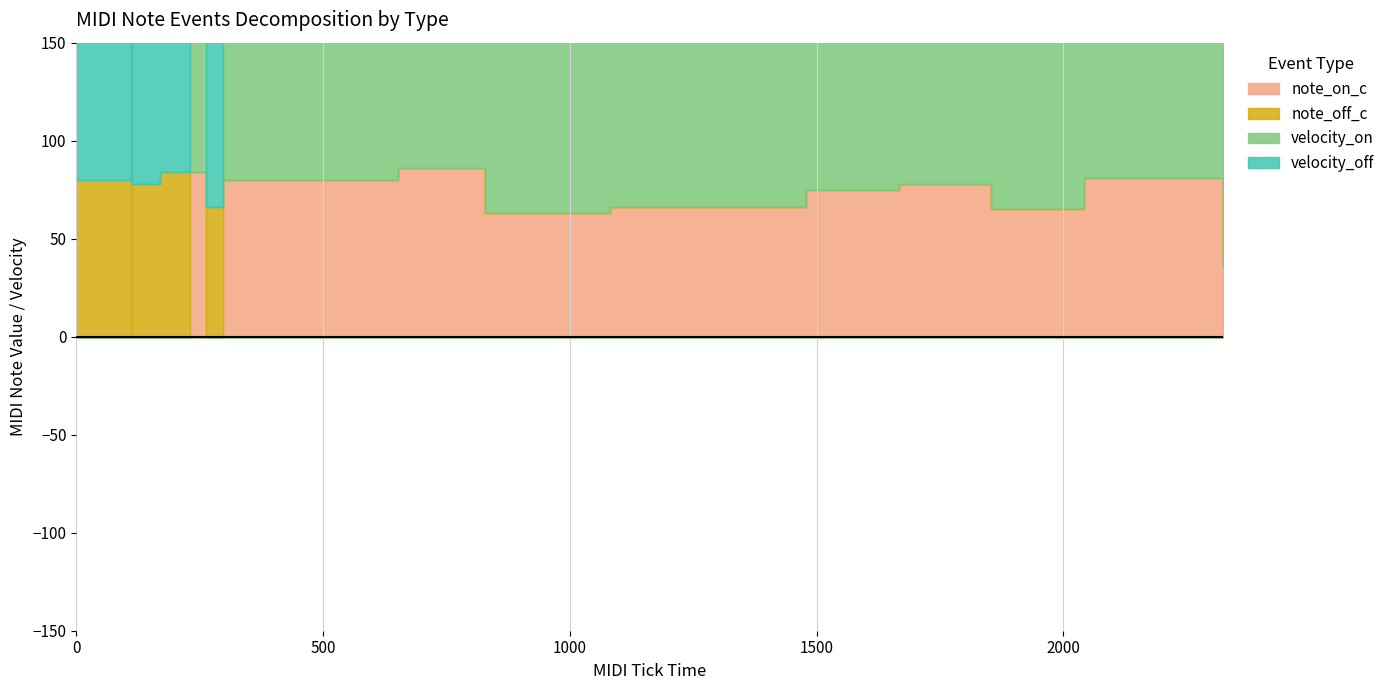

Where is the first local minimum for note_on_c?

297